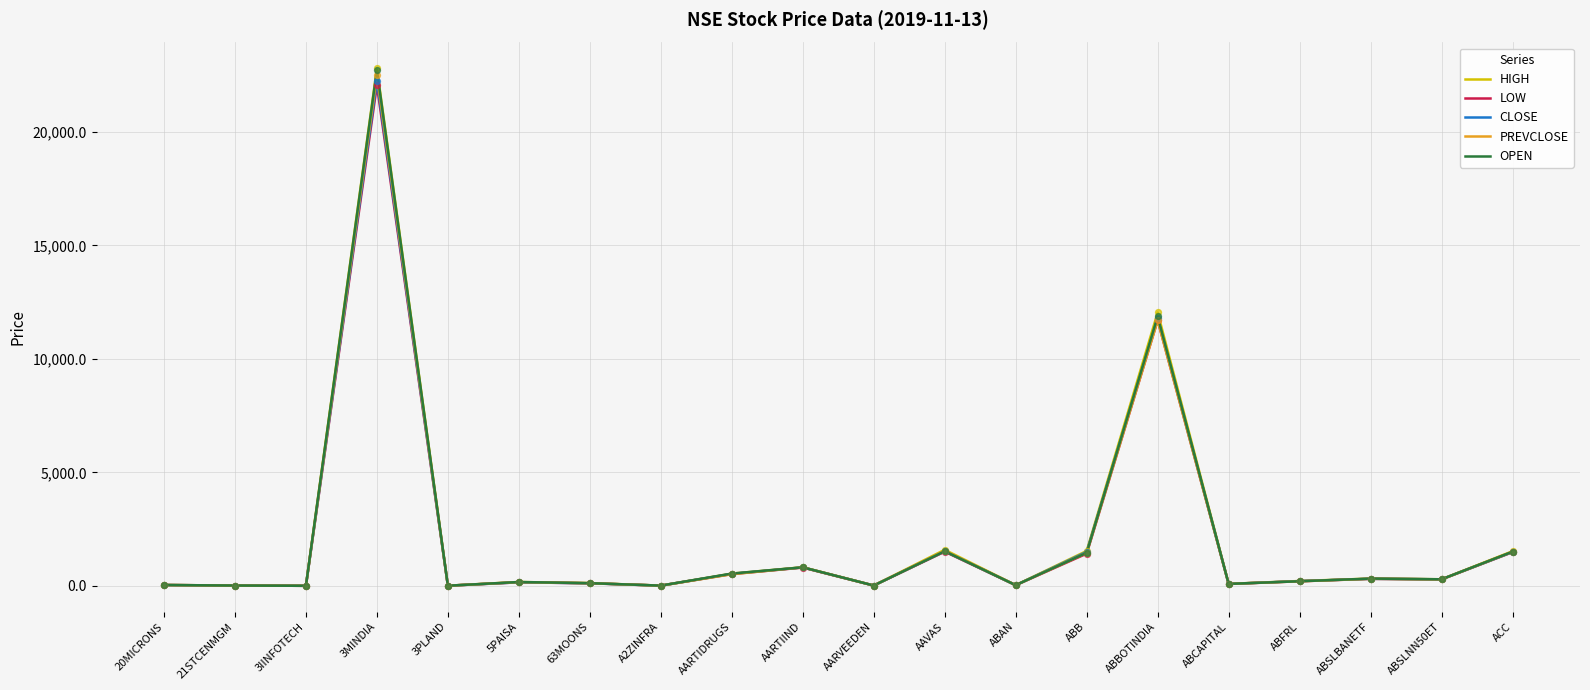

What are all the series names shown in the legend?

HIGH, LOW, CLOSE, PREVCLOSE, OPEN